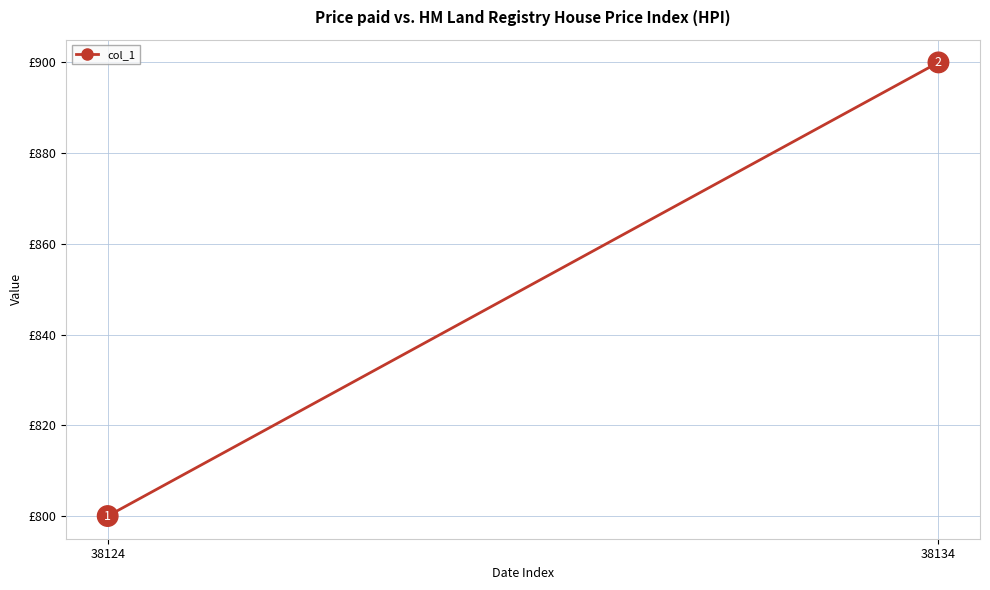

What is the sum of all values?

1700